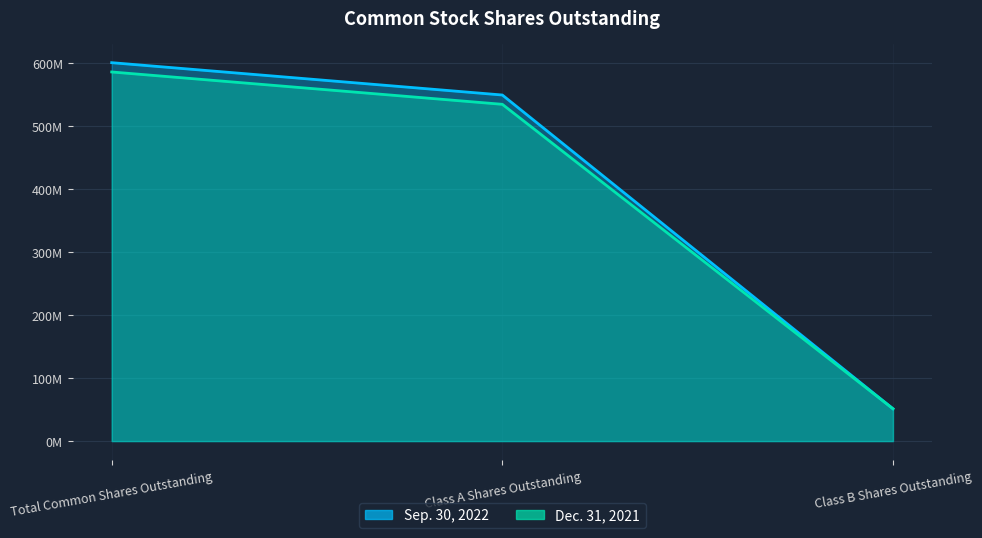

What is the greatest value displayed?

600641000